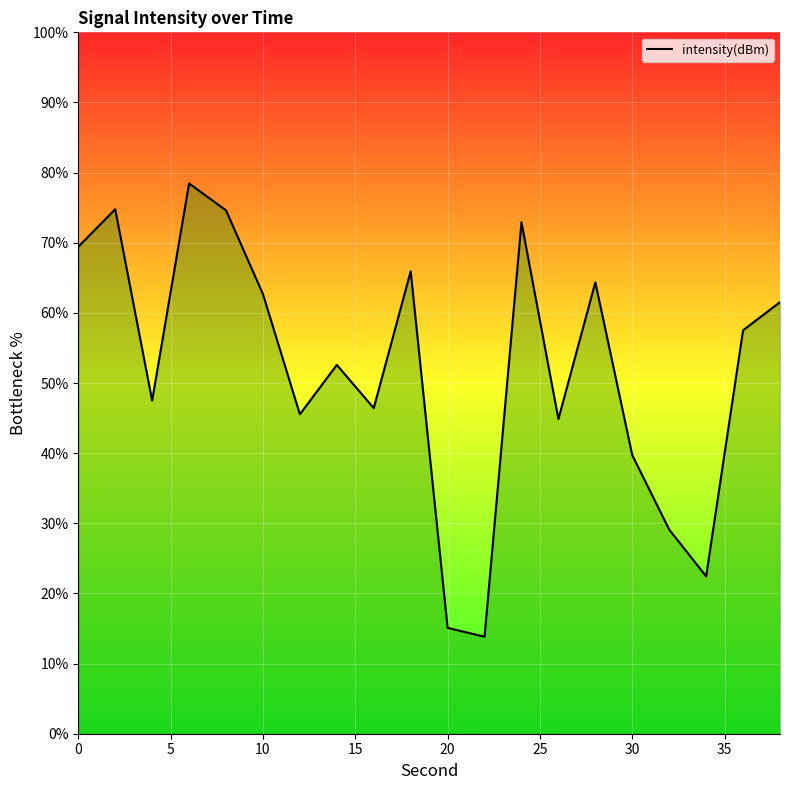

What is the difference between the maximum and minimum values?

64.6